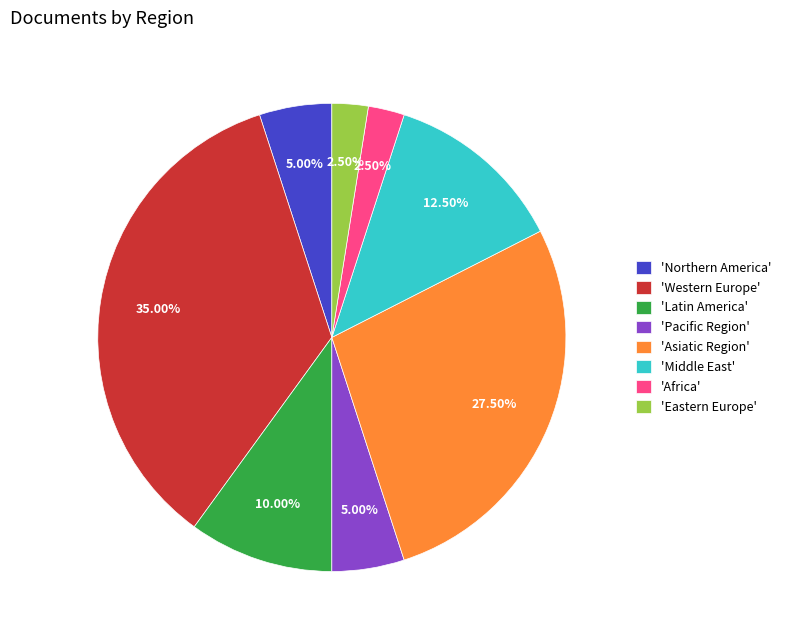

Is there a majority slice in this chart?

No